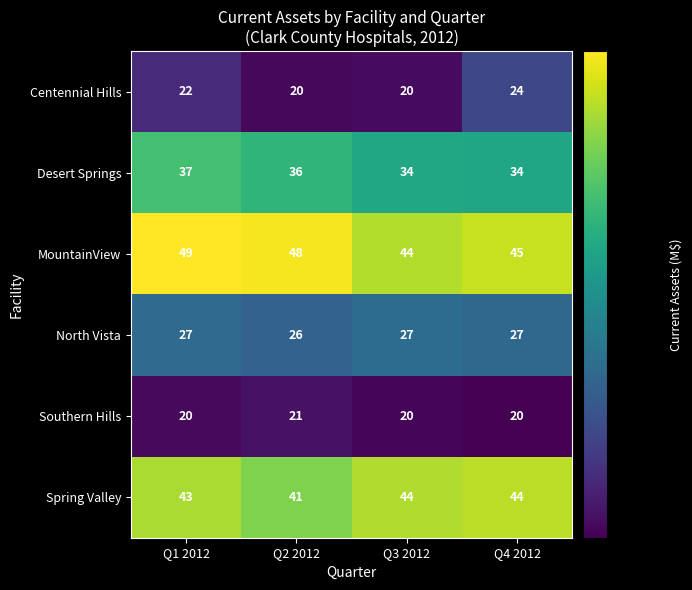

Rank the series by their maximum value, from lowest to highest.

Southern Hills, Centennial Hills, North Vista, Desert Springs, Spring Valley, MountainView